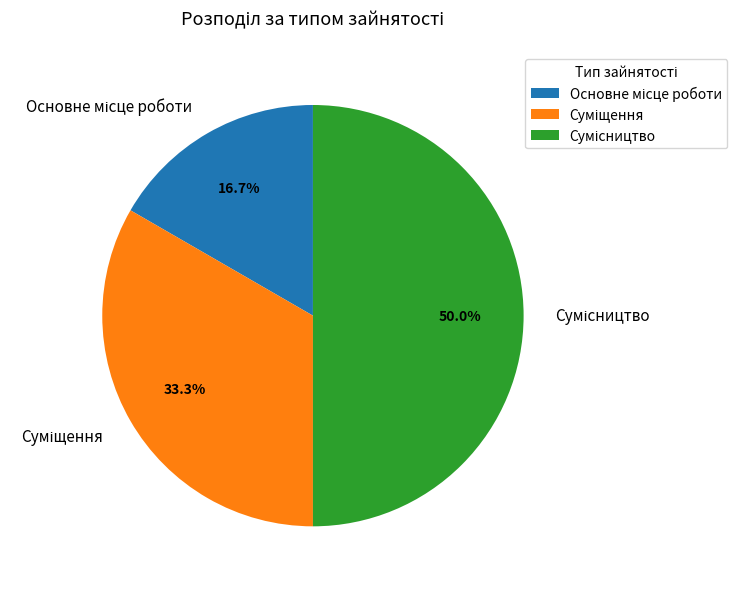

How many segments does this pie chart have?

3